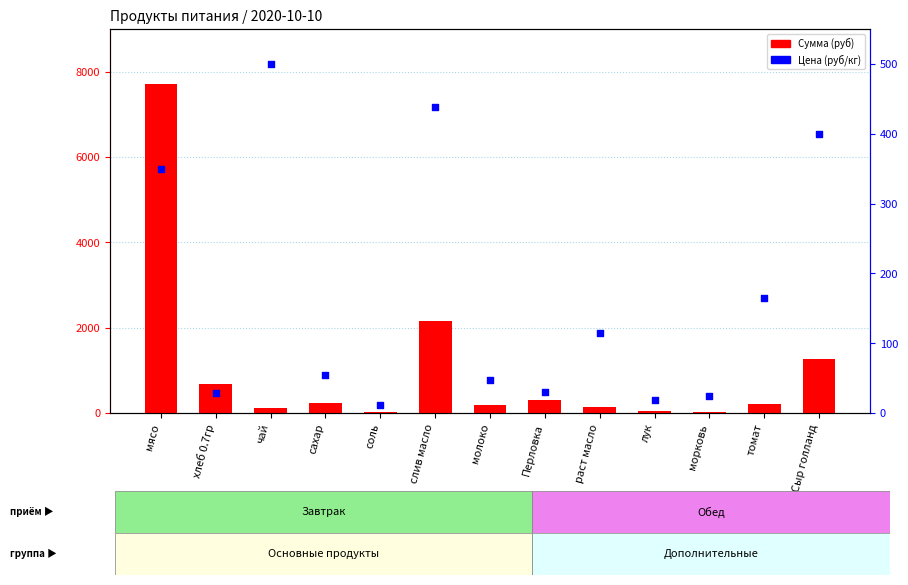

Which series contains the highest Y value?

Сумма (руб)